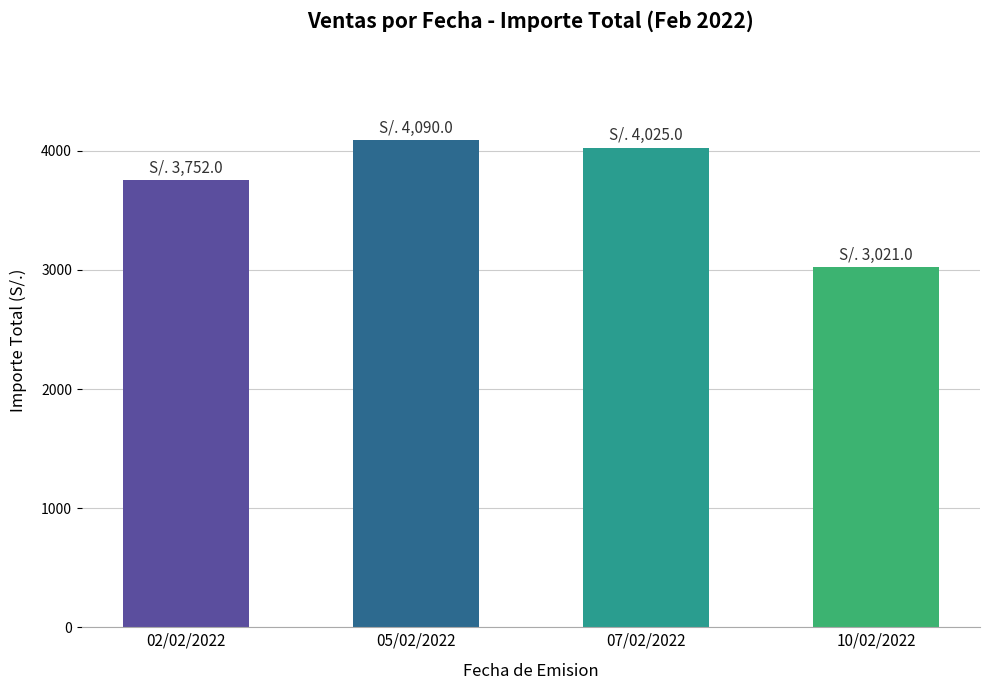

What is the smallest value displayed?

3021